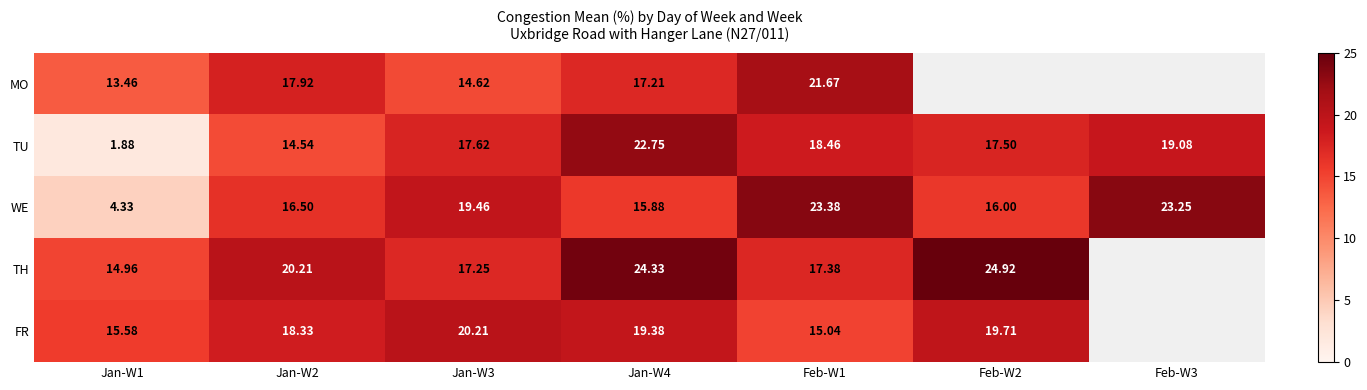

True or false: FR has a value of 33.1 at Jan-W3.

False